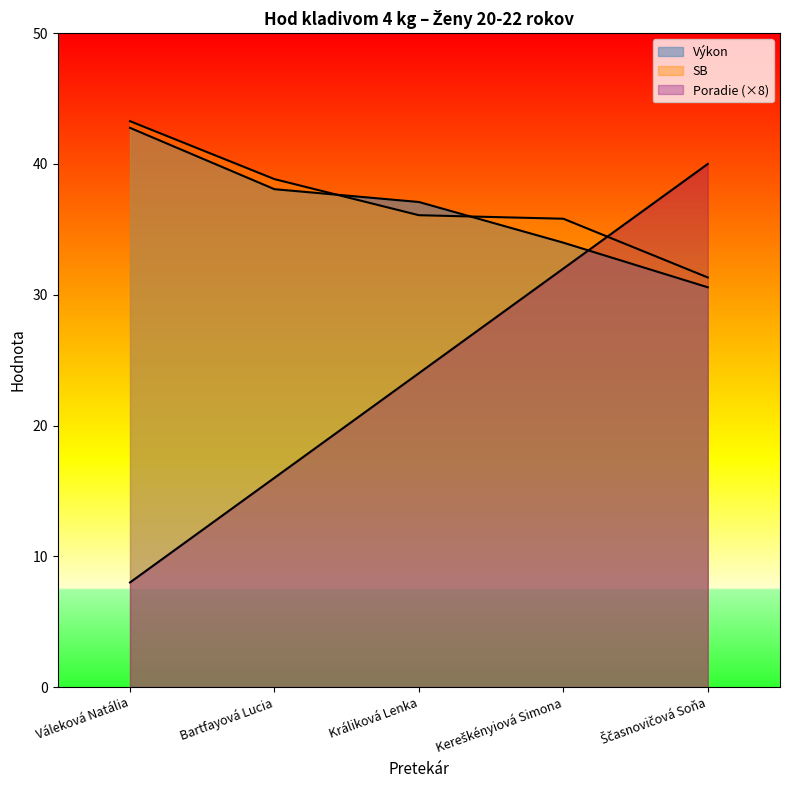

Between which two adjacent categories do Poradie and Výkon first intersect?

Kereškényiová Simona and Ščasnovičová Soňa